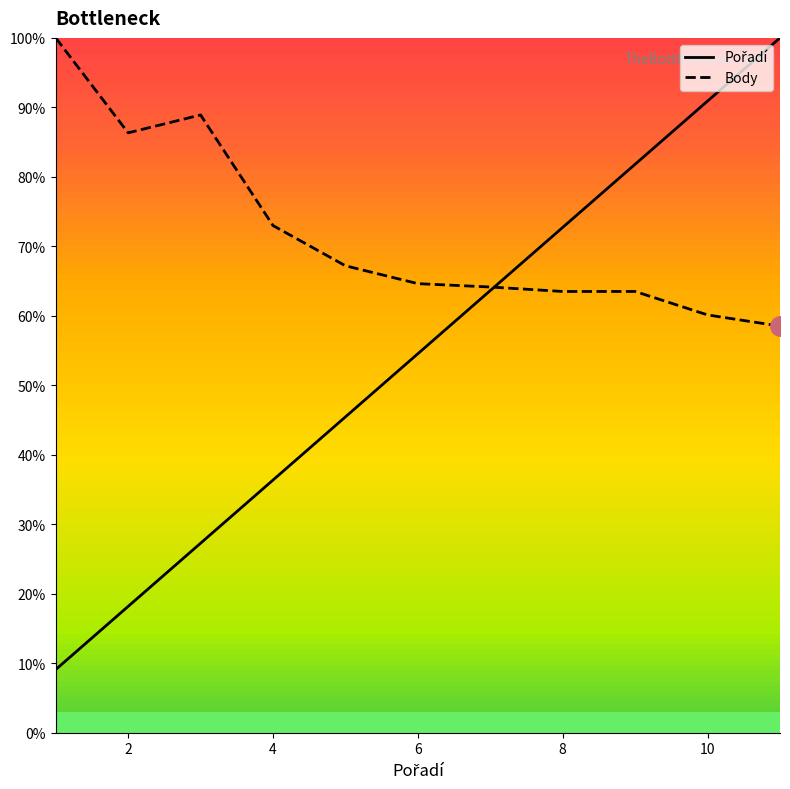

What is the greatest value displayed?

100.0